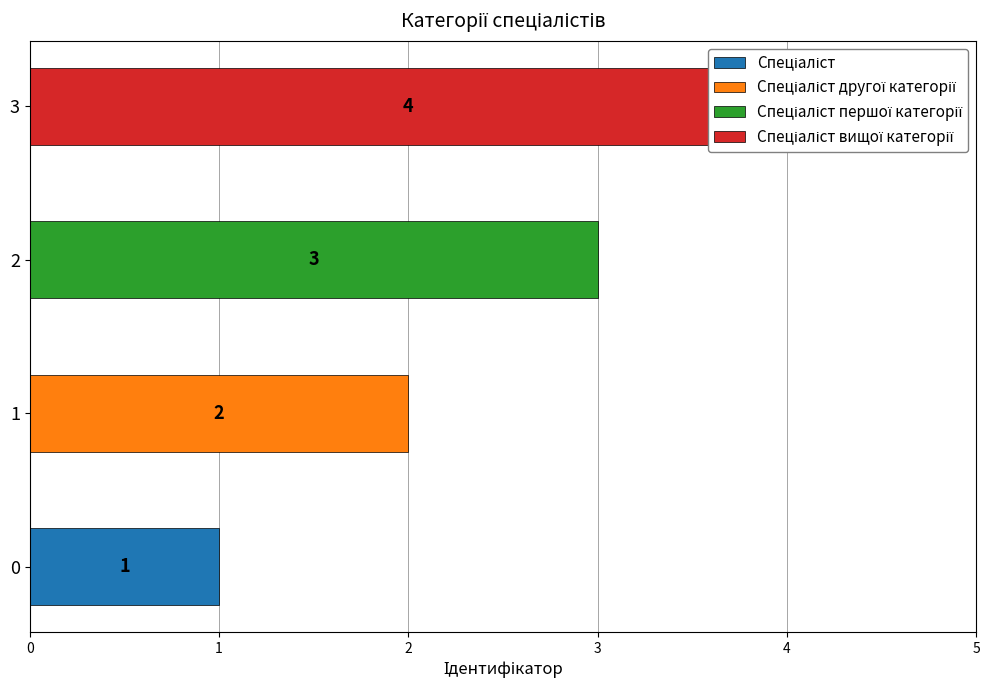

What is the sum of all values?

10